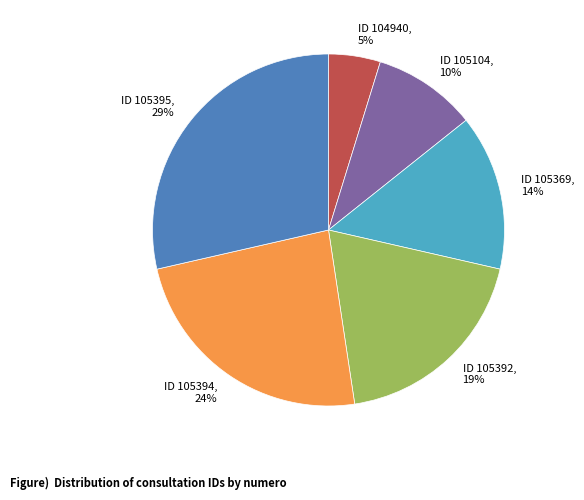

Count the number of slices in the pie.

6